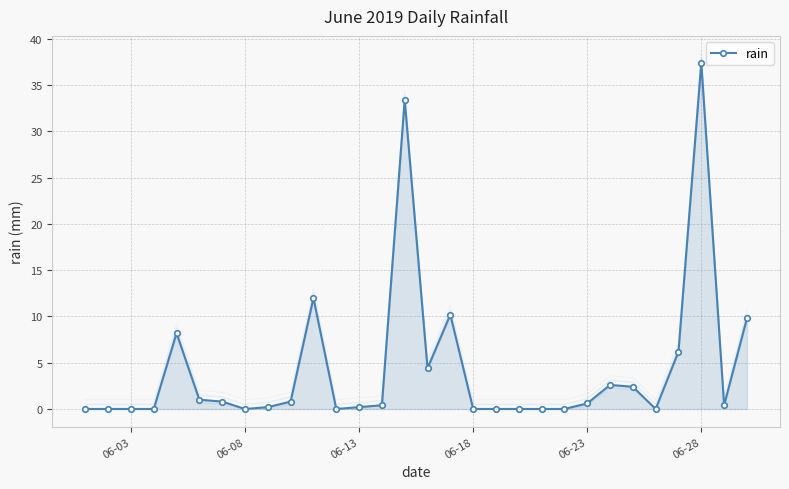

True or false: rain has a value of 0.0 at 06-18.

True